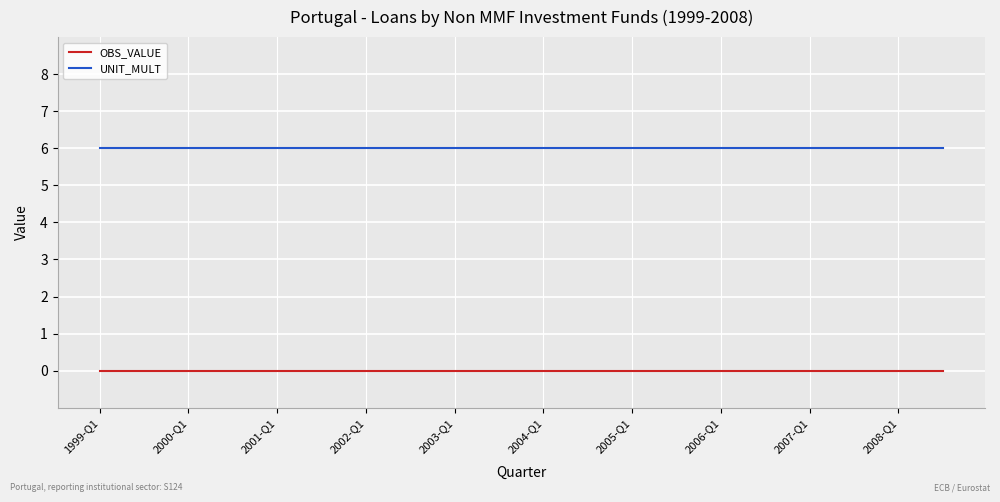

True or false: UNIT_MULT and OBS_VALUE intersect in this chart.

False